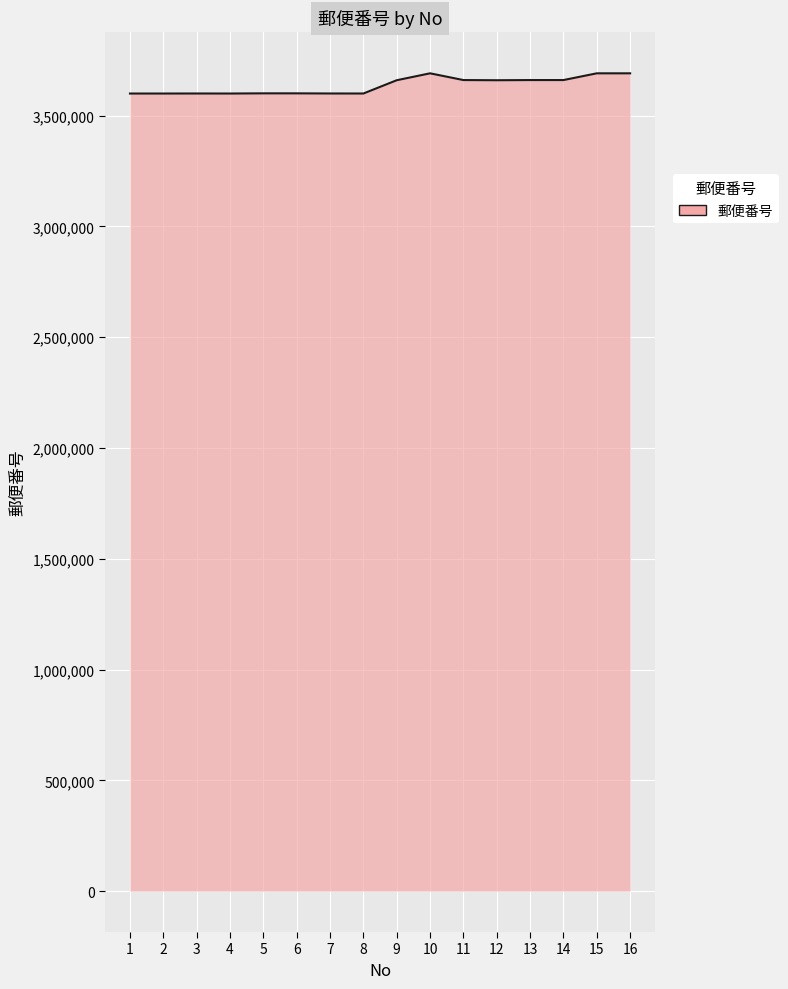

What is the average value?

3636152